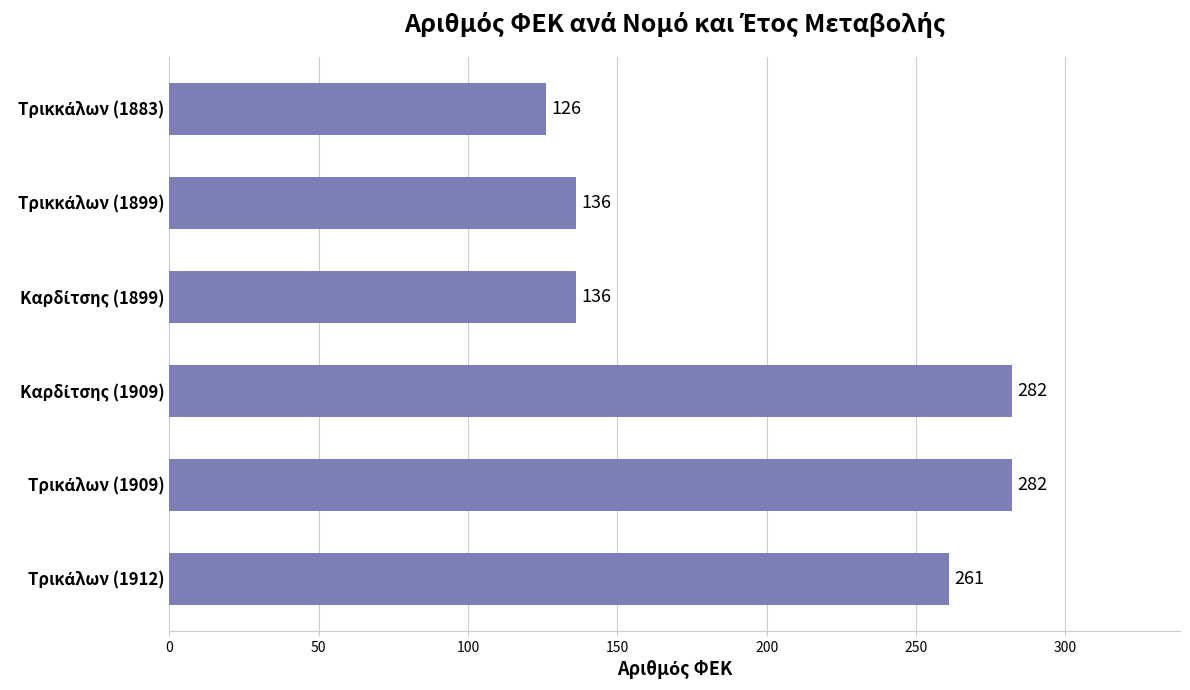

What is the minimum value shown in the chart?

126